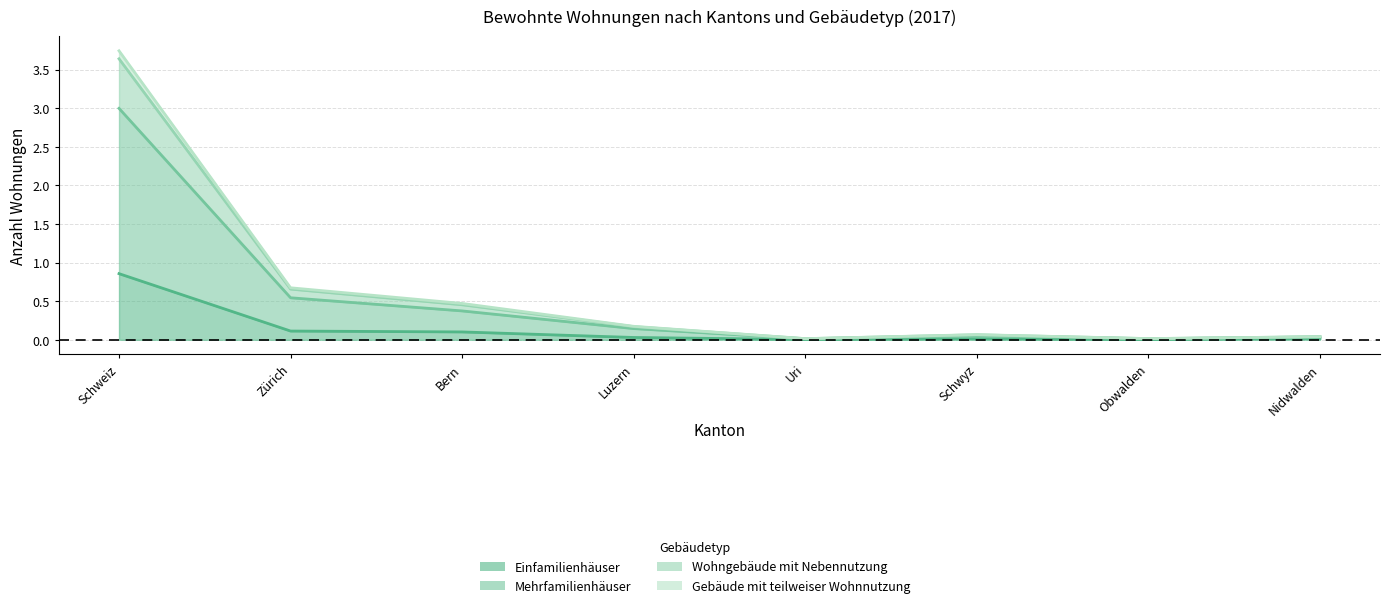

Which category has the lowest value across all series?

Obwalden